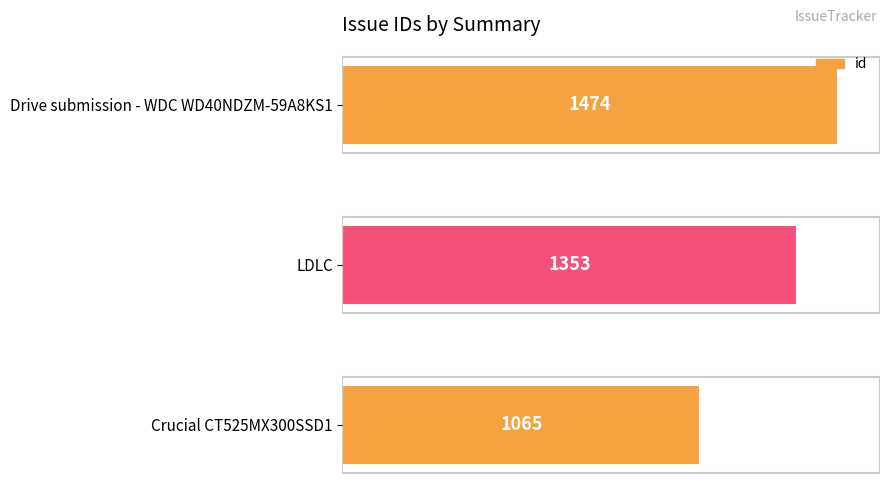

Reading bottom to top, transcribe all the data shown in this chart.

Crucial CT525MX300SSD1=1065	LDLC=1353	Drive submission - WDC WD40NDZM-59A8KS1=1474